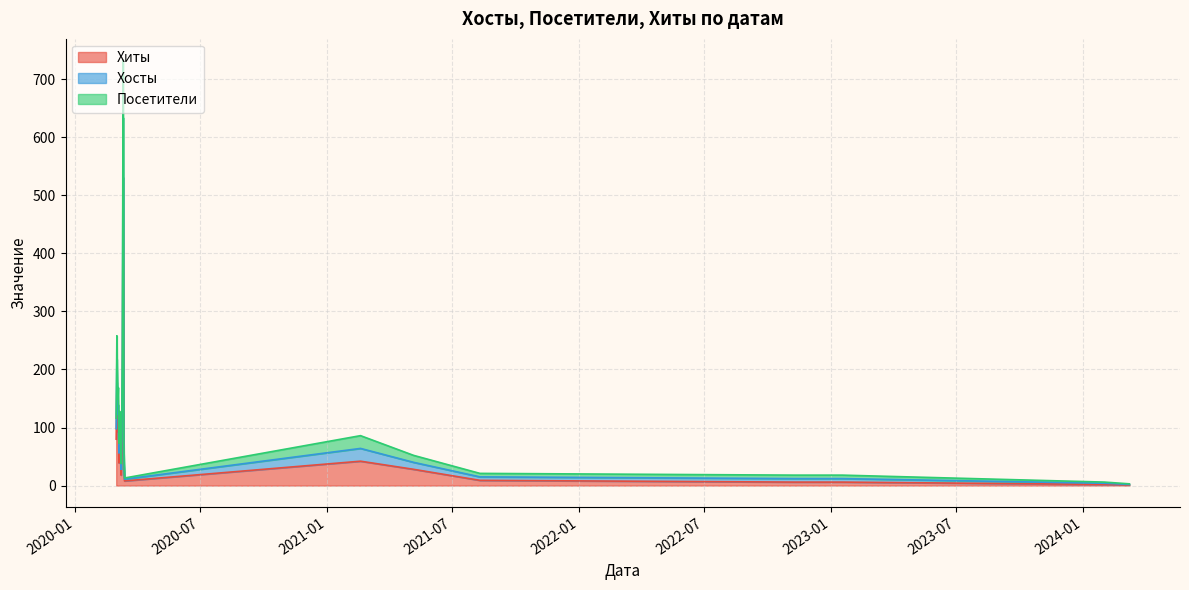

What is the average value of the Хосты series?

21